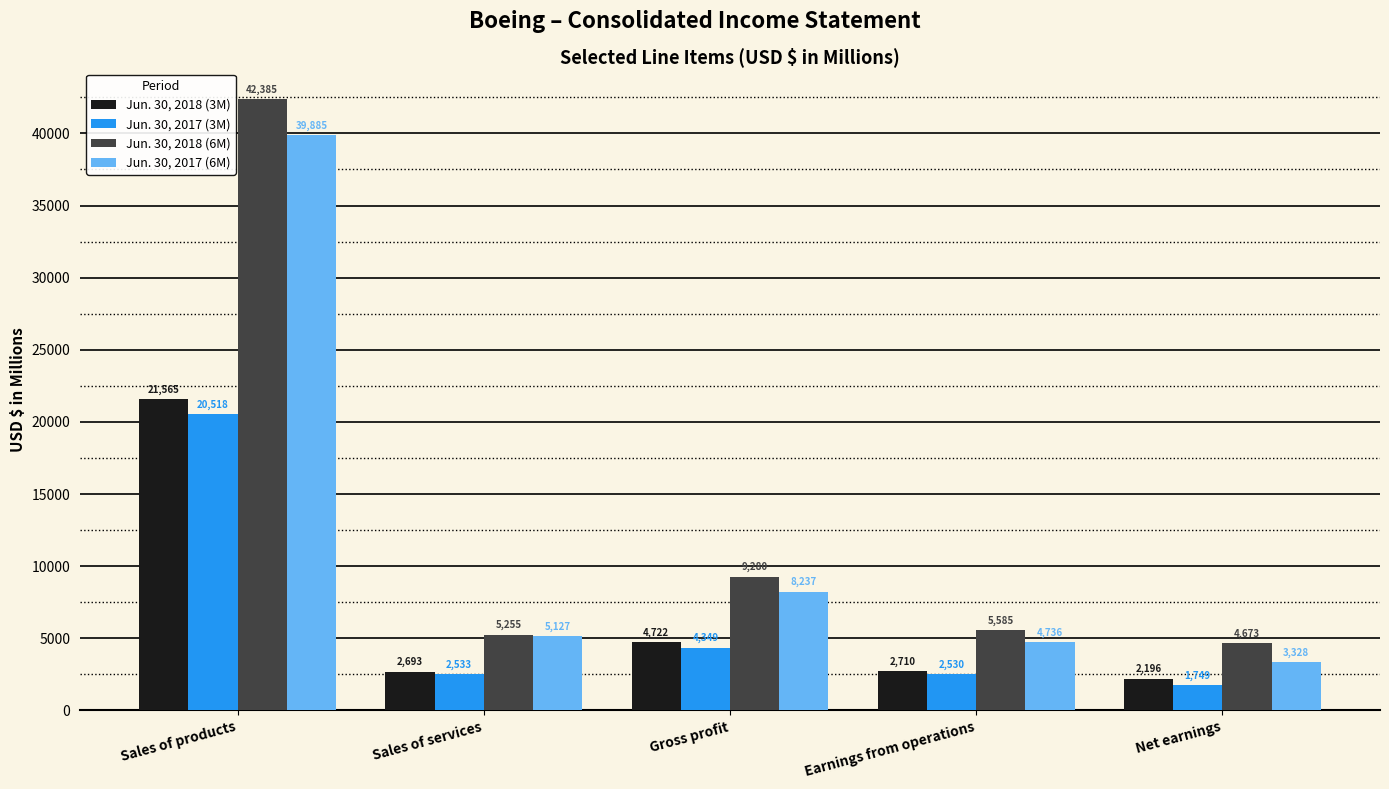

The Jun. 30, 2017 (6M) series shows 3328 at Net earnings. True or false?

True